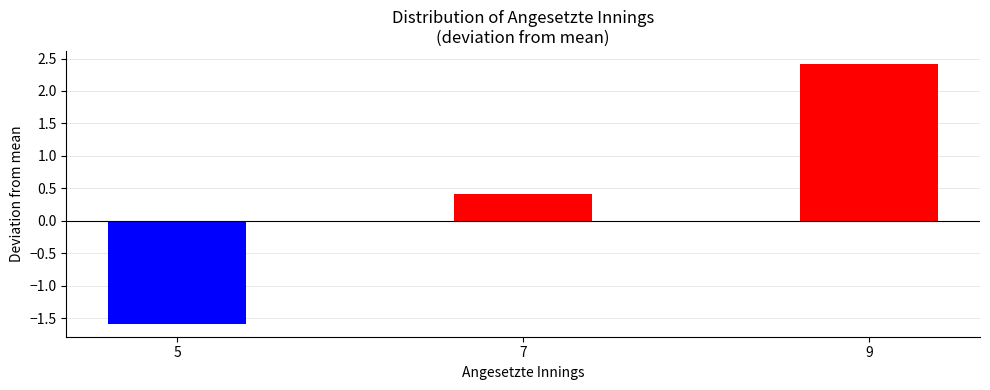

Reading left to right, extract all data points from this chart.

-1.6	0.4	2.4